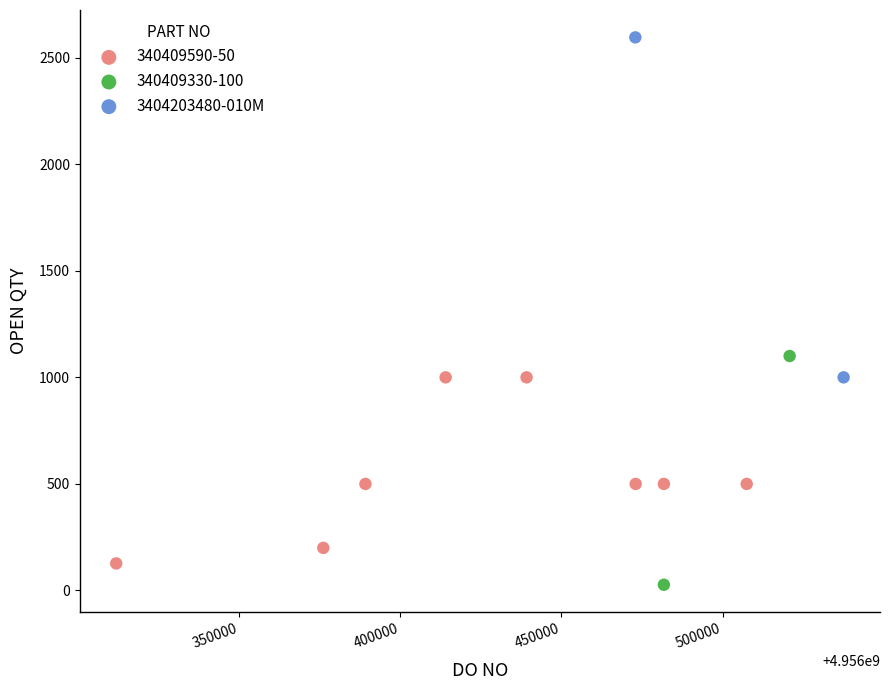

What are all the series names shown in the legend?

340409590-50, 340409330-100, 3404203480-010M